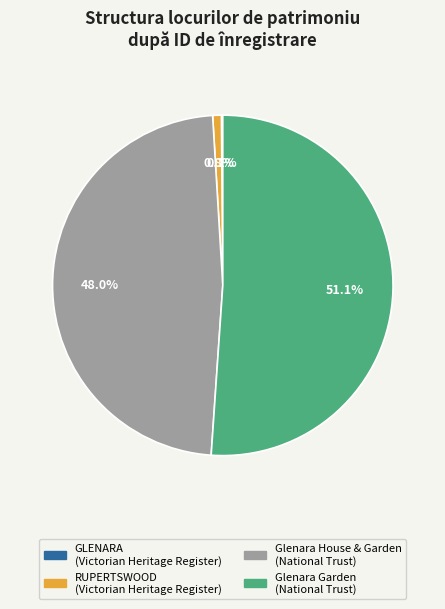

Which slice is the largest?

Glenara Garden